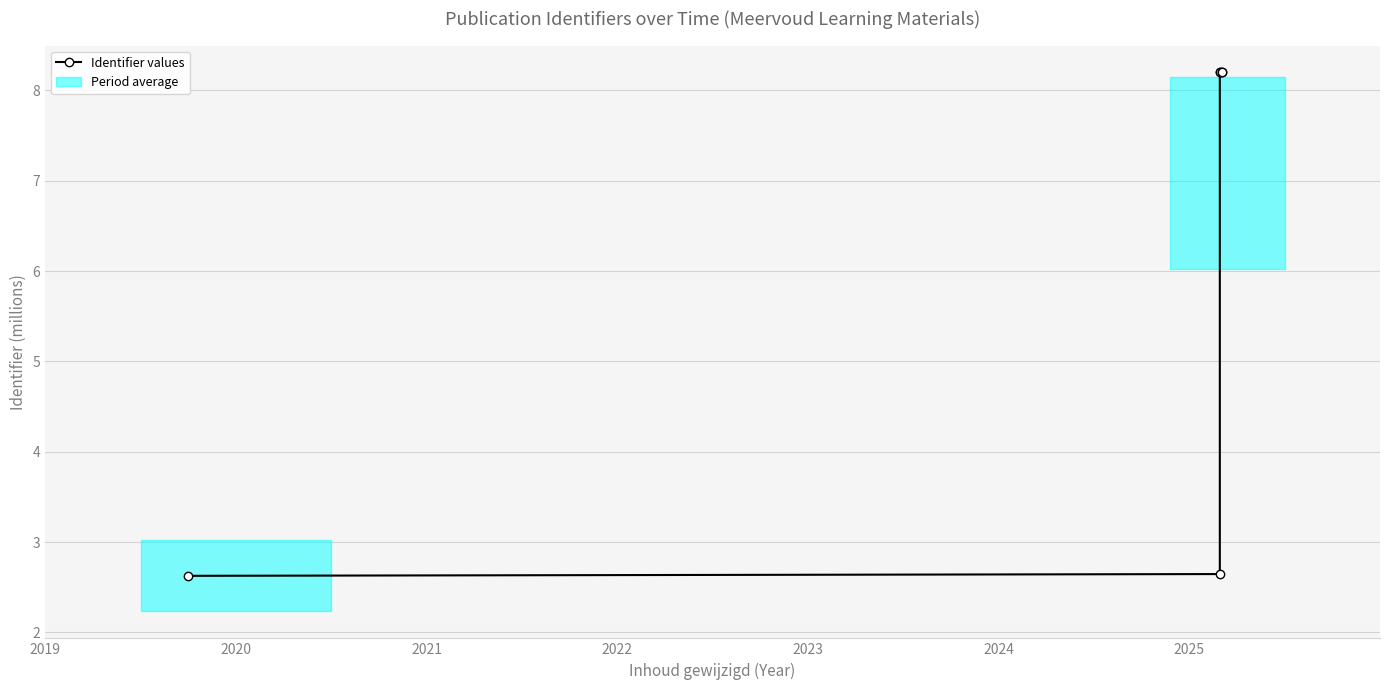

Between 2020 and 2019, which is larger?

2020